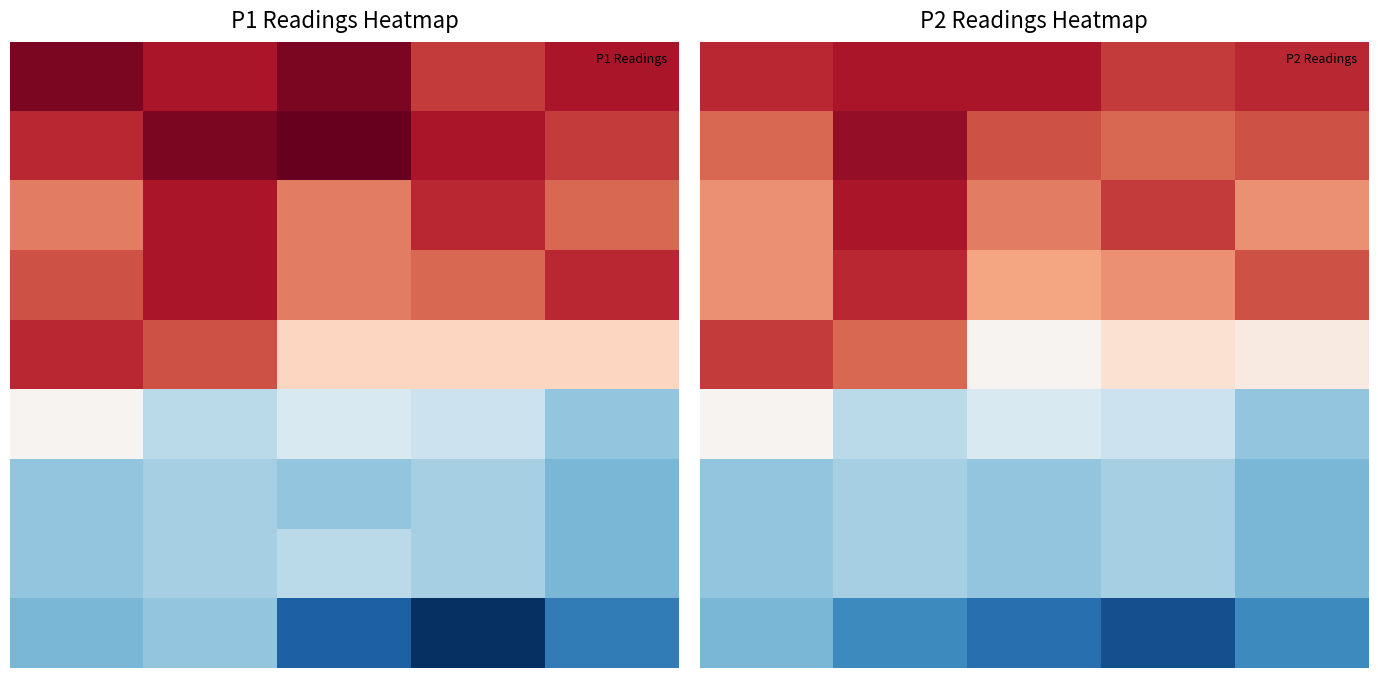

At which category is the sum across all series the highest?

1